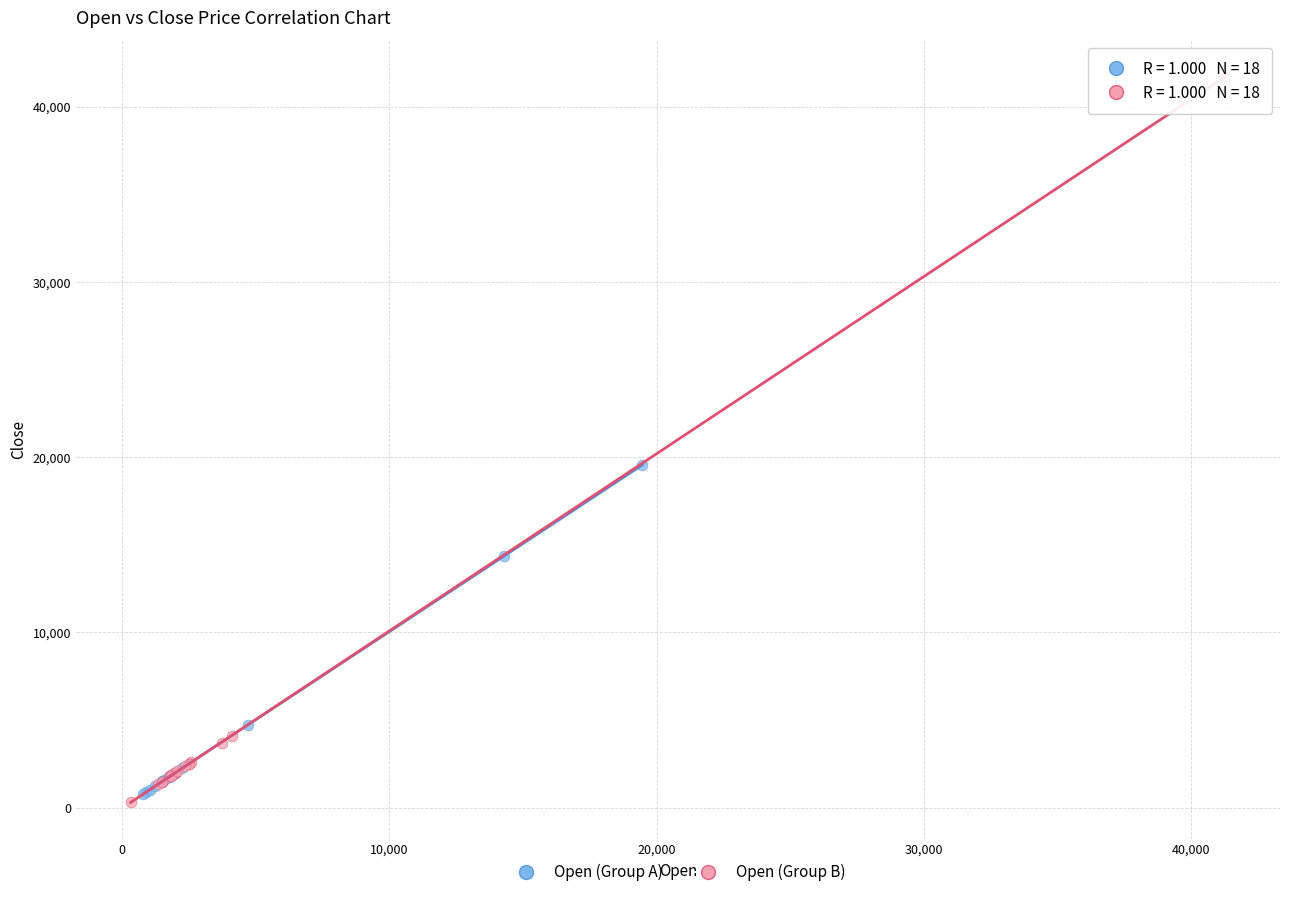

What are all the series names shown in the legend?

Open (Group A), Open (Group B)